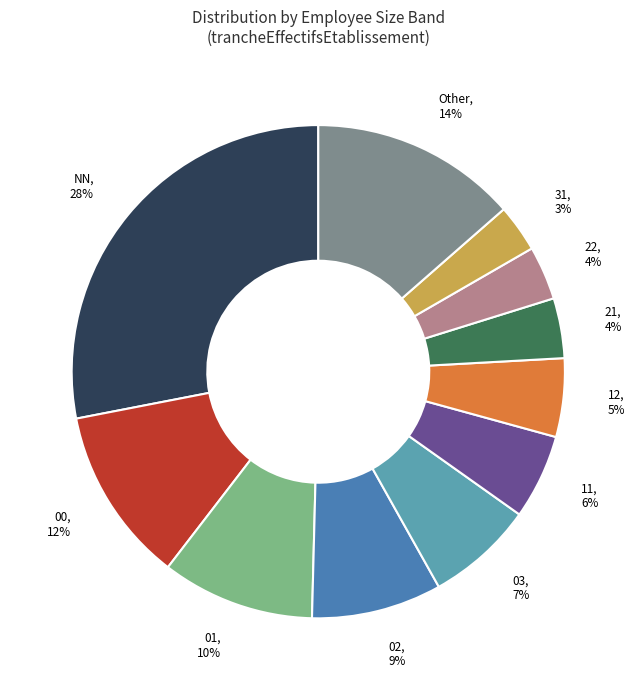

How many slices are in this pie chart?

11